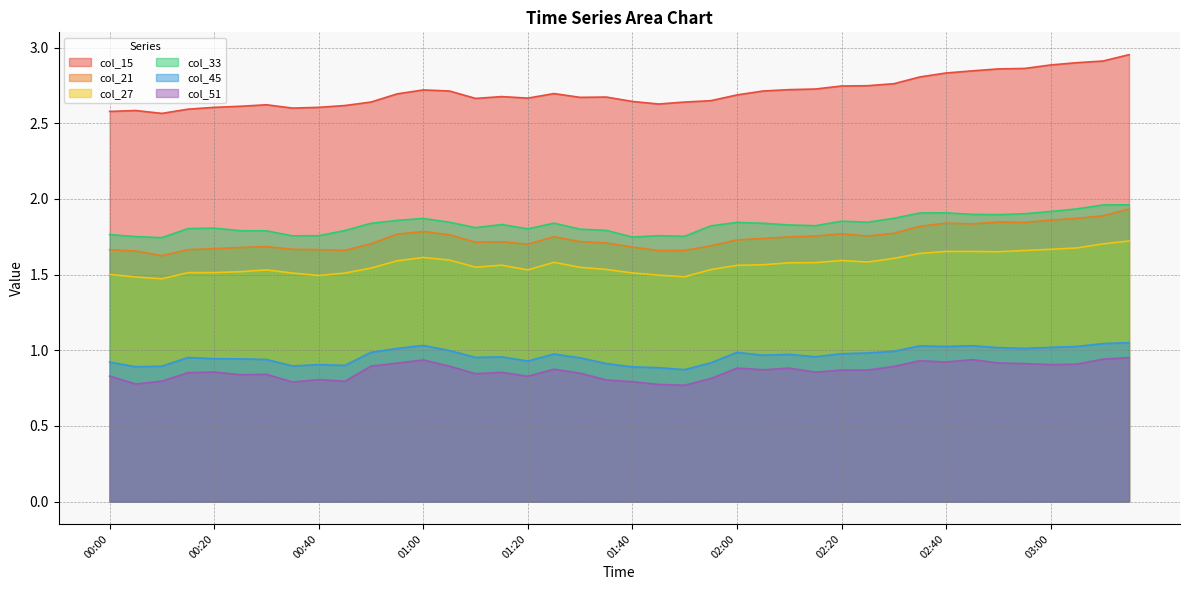

Rank the series by their maximum value, from highest to lowest.

col_15, col_33, col_21, col_27, col_45, col_51